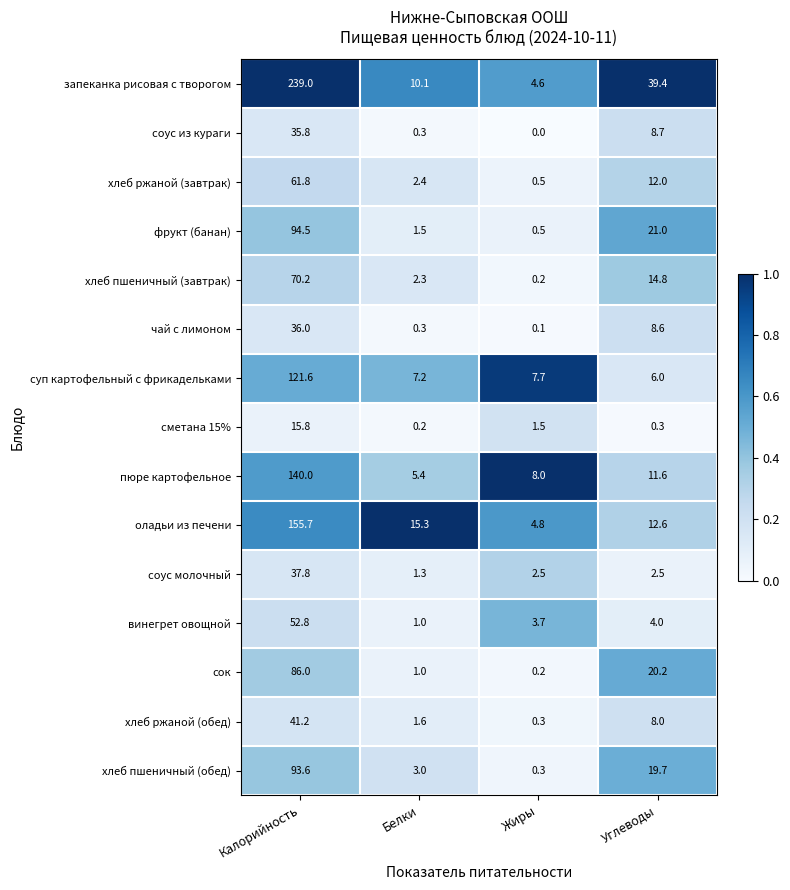

What is the sum of the хлеб ржаной (завтрак) values at Углеводы and Калорийность?

73.8